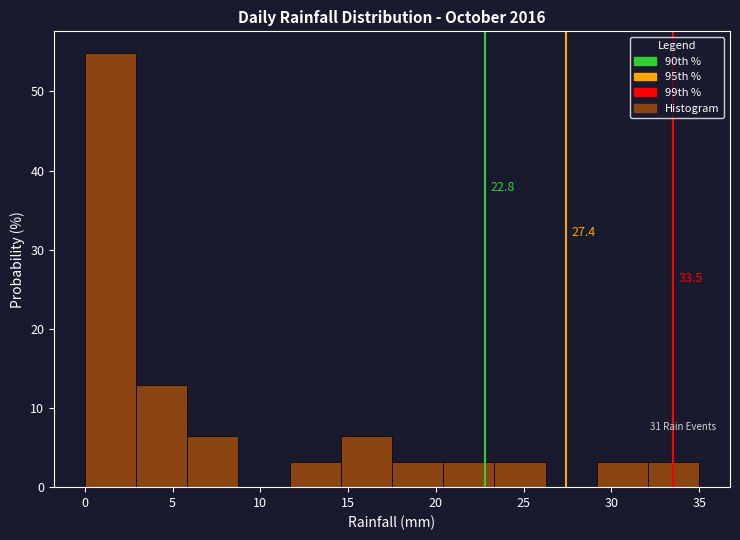

Which range on the x-axis has the tallest bar?

0.0 to 3.0